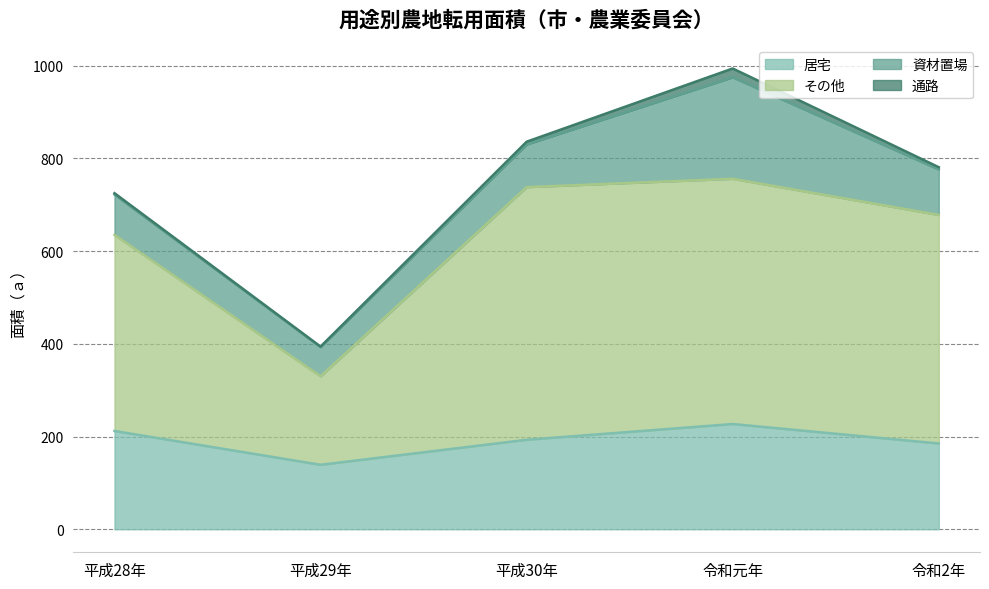

What is the spread (max minus min) of values at 平成28年?

423